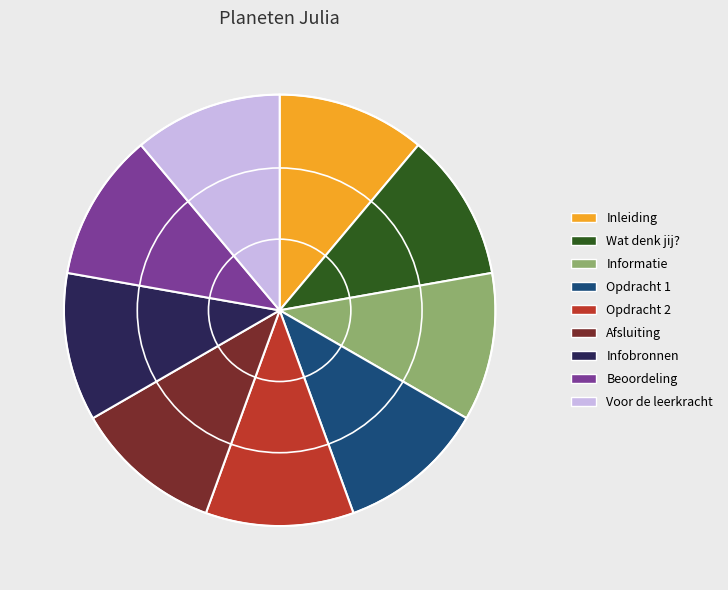

Is there any slice that represents more than half of the pie?

No